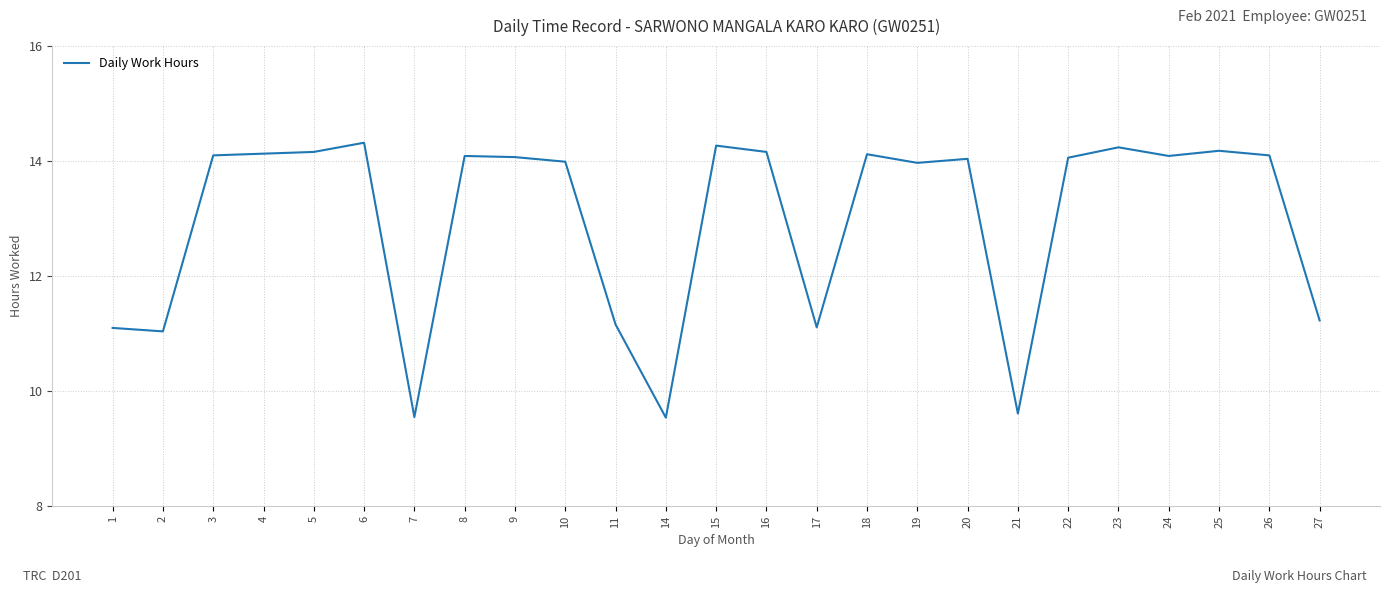

What is the difference between the values at 11 and 19?

2.8